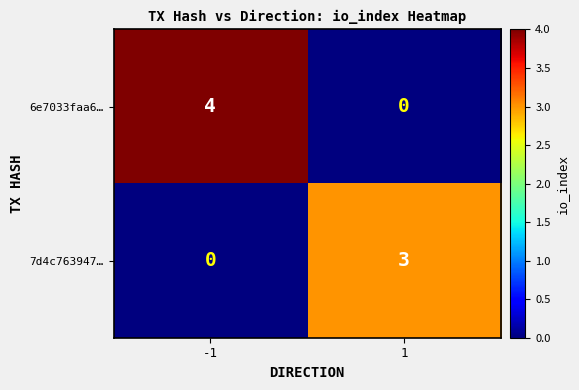

What is the difference between the 7d4c763947… values at 1 and -1?

3